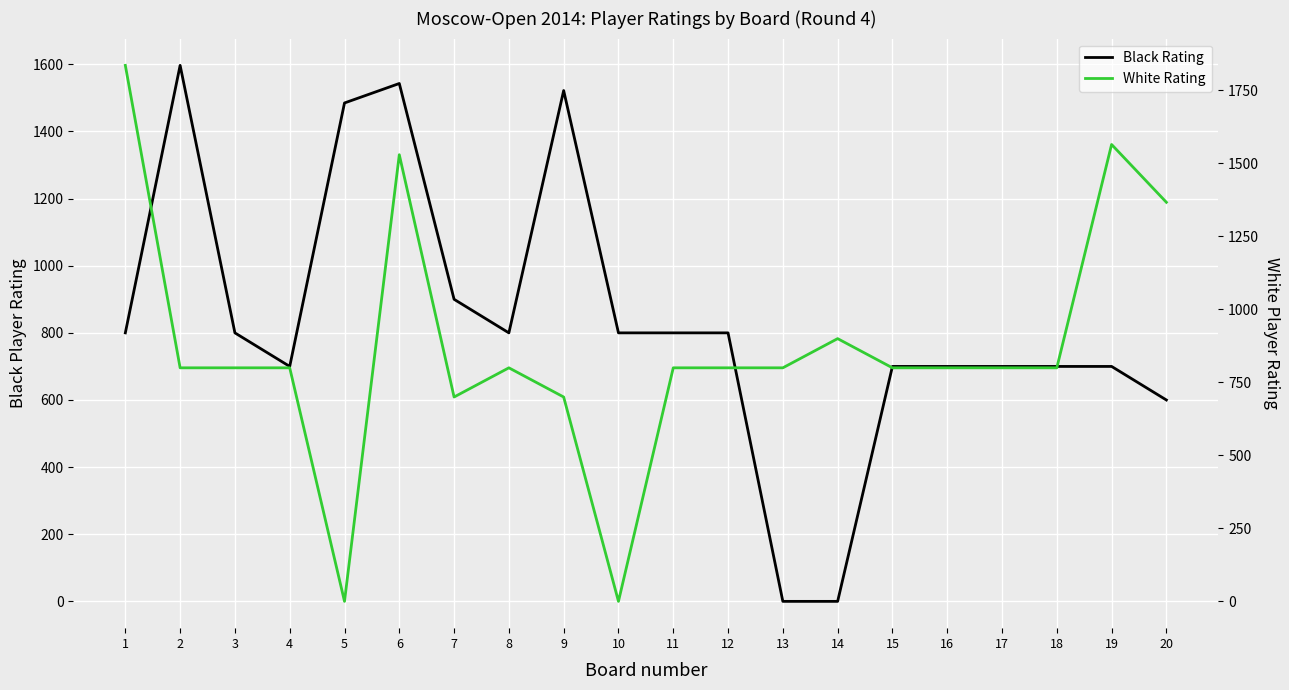

Where is the first local minimum for White Rating?

5